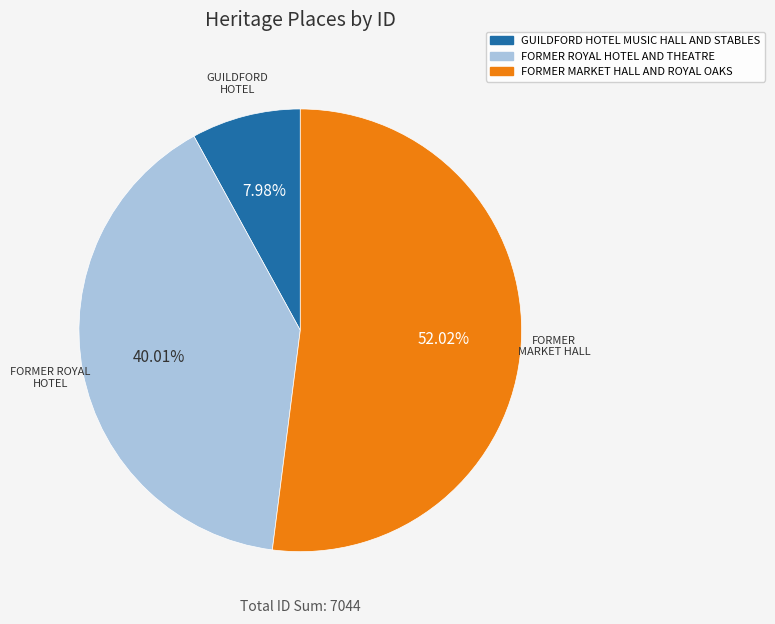

Which has a higher value, FORMER MARKET HALL AND ROYAL OAKS or FORMER ROYAL HOTEL AND THEATRE?

FORMER MARKET HALL AND ROYAL OAKS